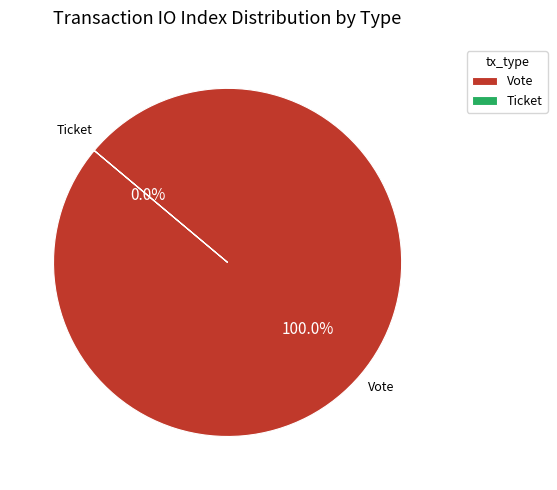

Count the number of slices in the pie.

2